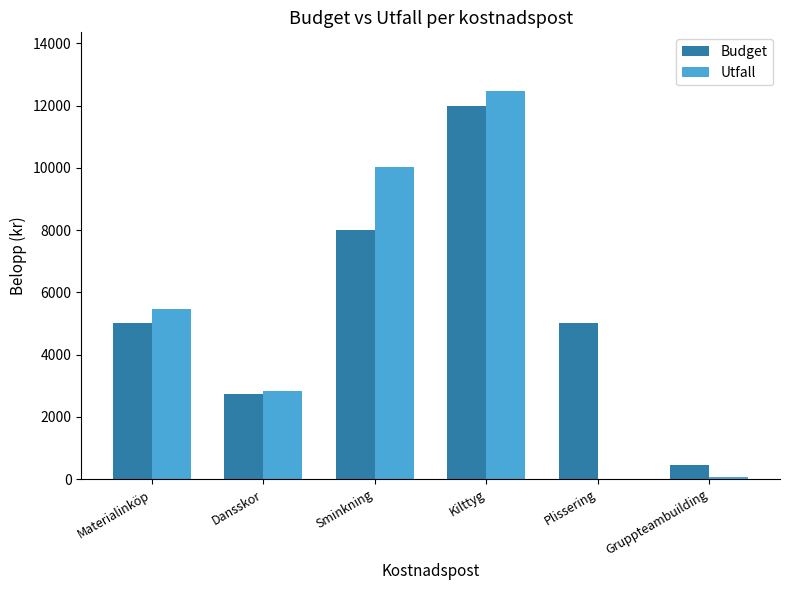

Between Materialinköp and Dansskor, which series saw the biggest shift?

Utfall